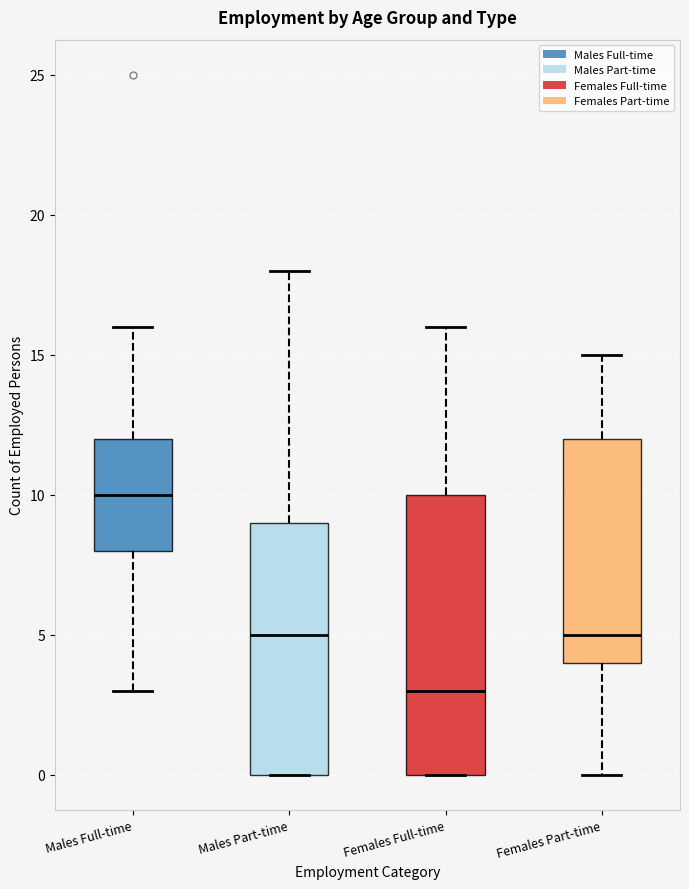

Comparing the boxes themselves (not the whiskers), which one is the tallest?

Females Full-time